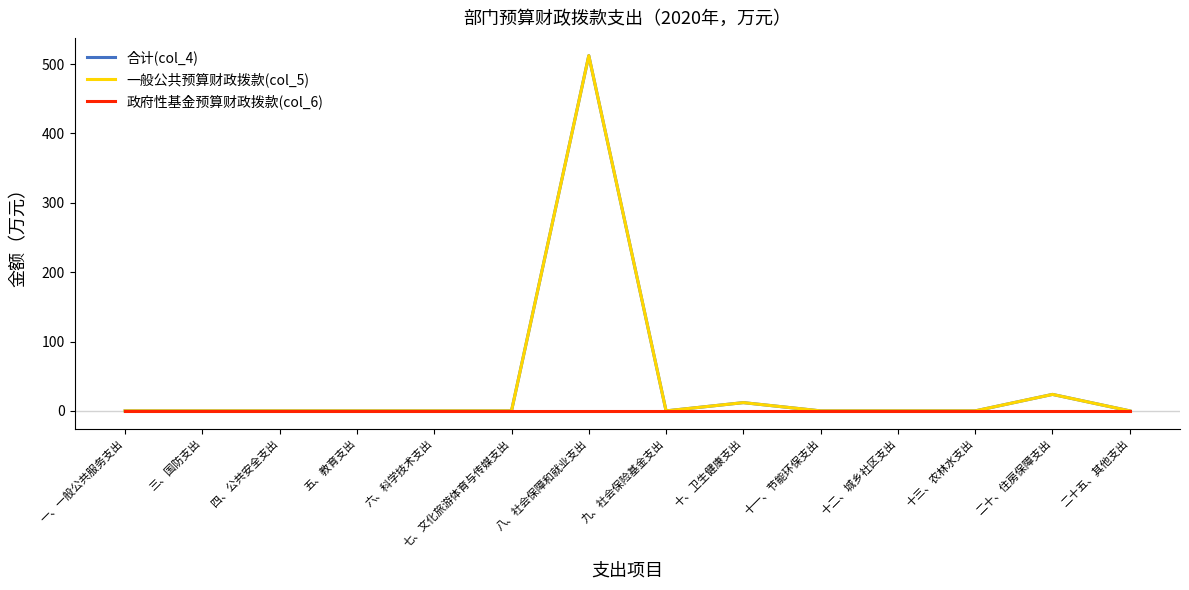

What is the label of the 3rd point from the left?

四、公共安全支出